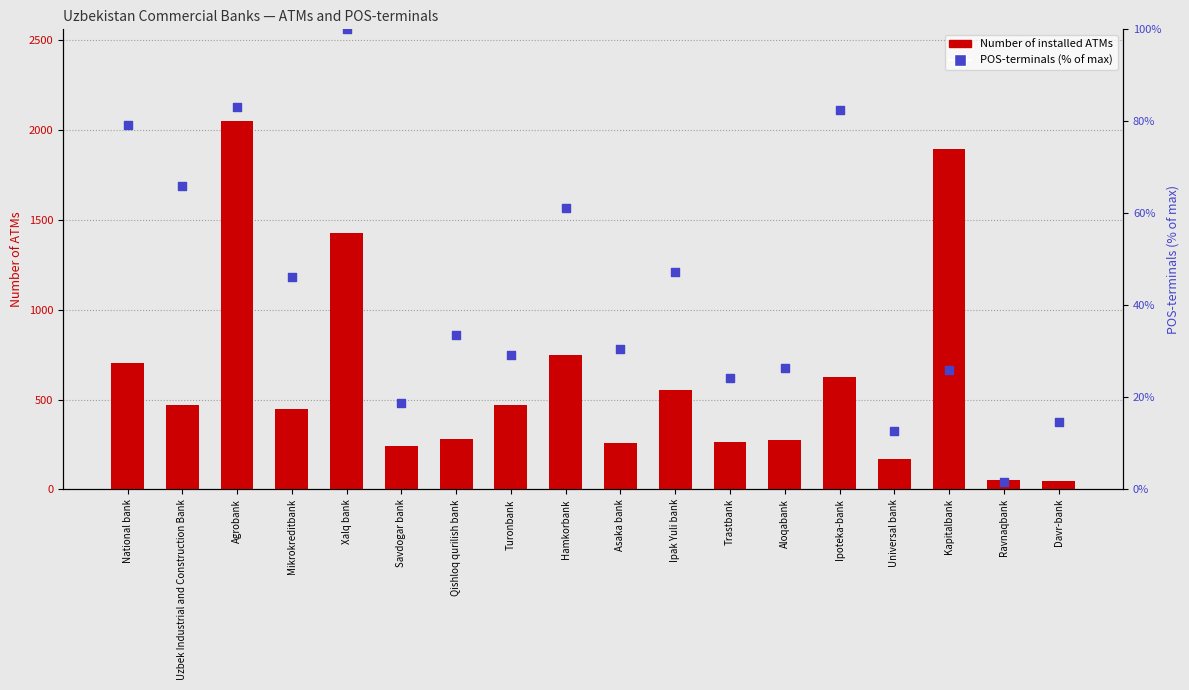

Which series reaches the maximum Y coordinate?

Number of installed ATMs